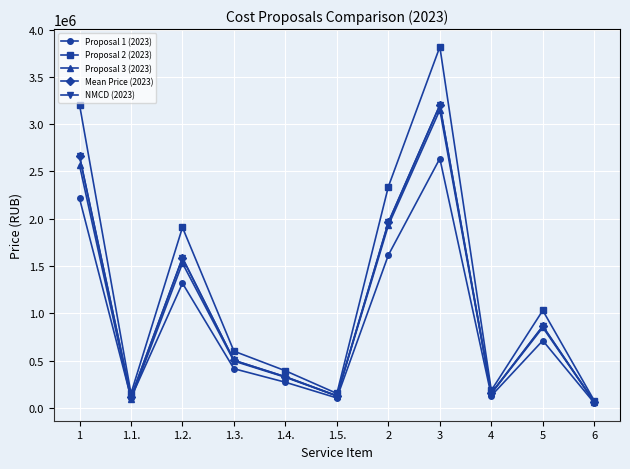

True or false: NMCD (2023) has more than 0 interior local peaks.

True